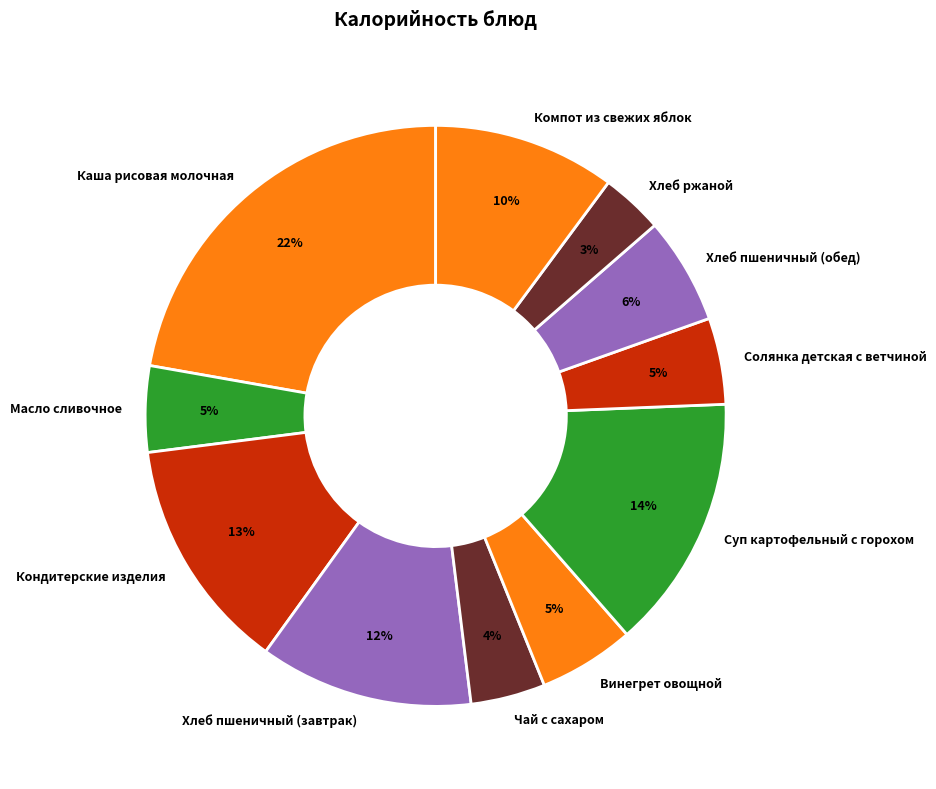

Between Чай с сахаром and Хлеб пшеничный (обед), which is larger?

Хлеб пшеничный (обед)